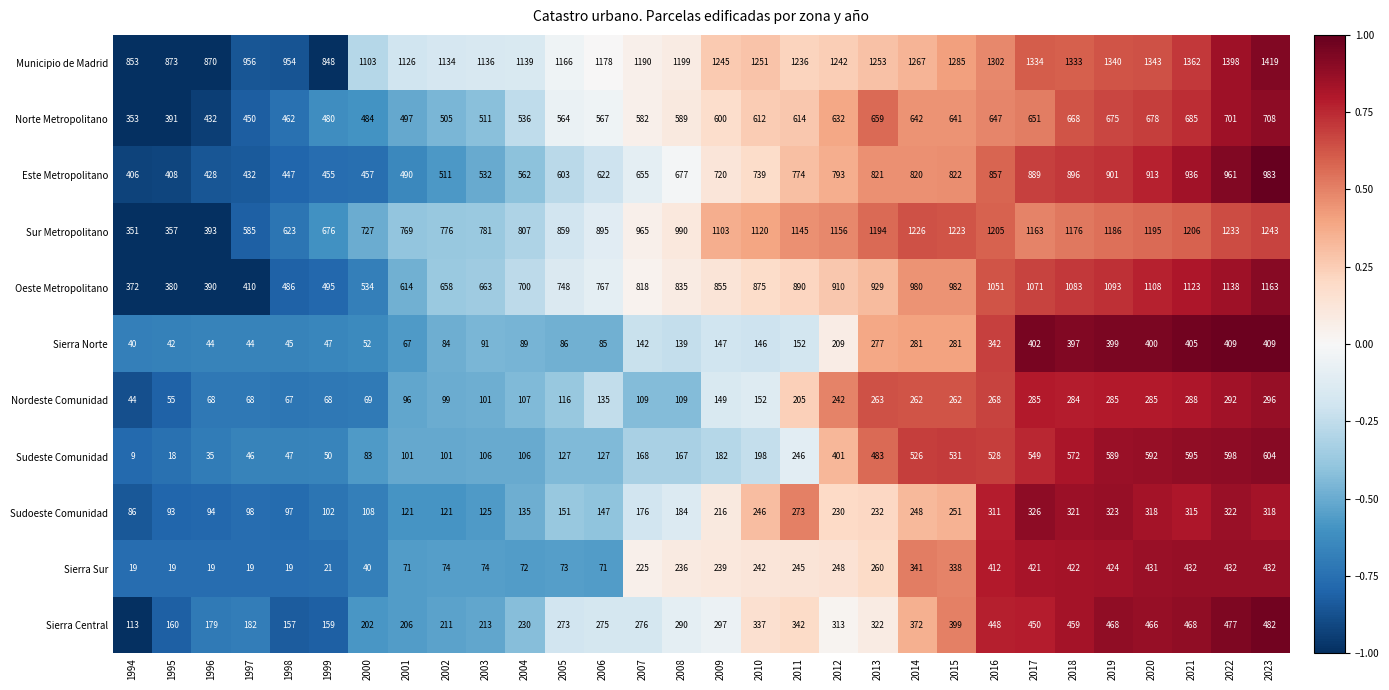

Which category has the highest value in the Sur Metropolitano series?

2023